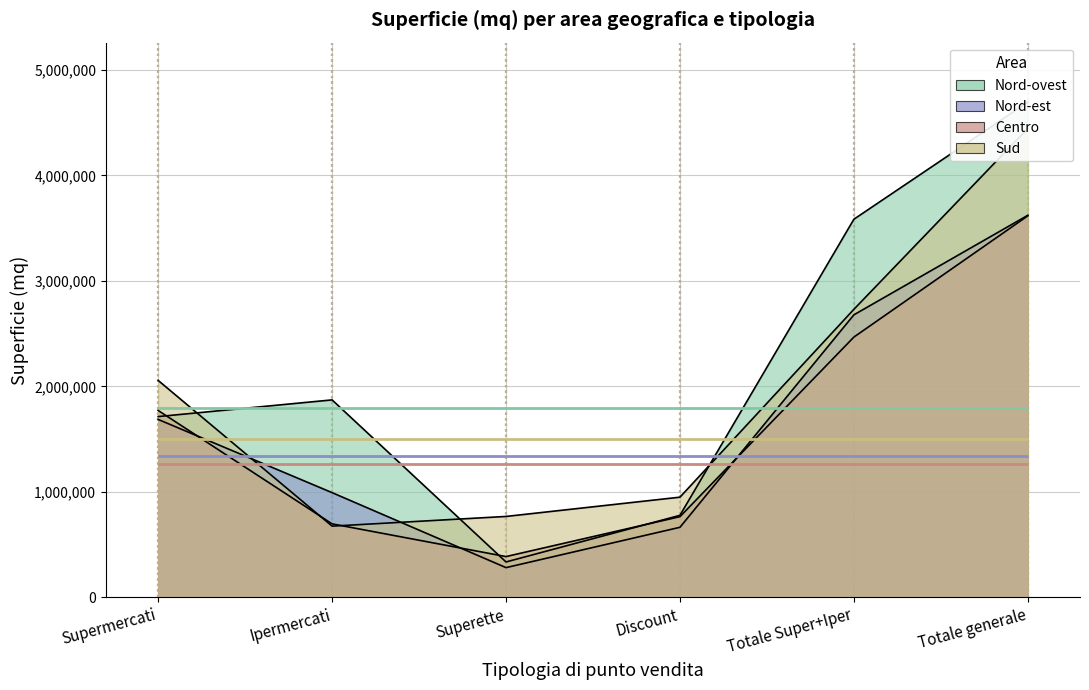

What are all the series names shown in the legend?

Nord-ovest, Nord-est, Centro, Sud